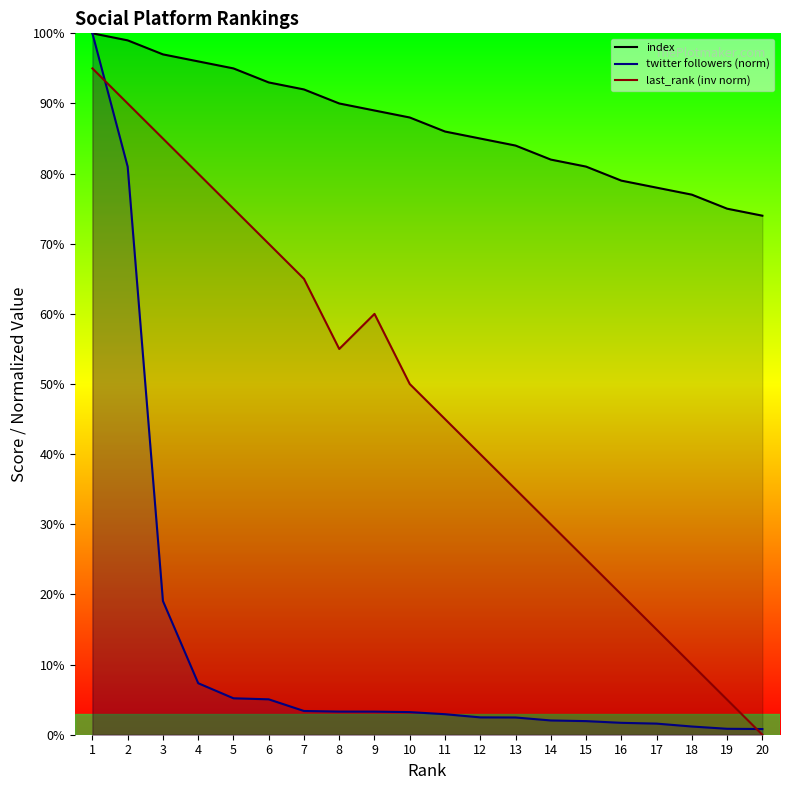

True or false: last_rank (inv norm) has a value of 70.0 at 6.

True